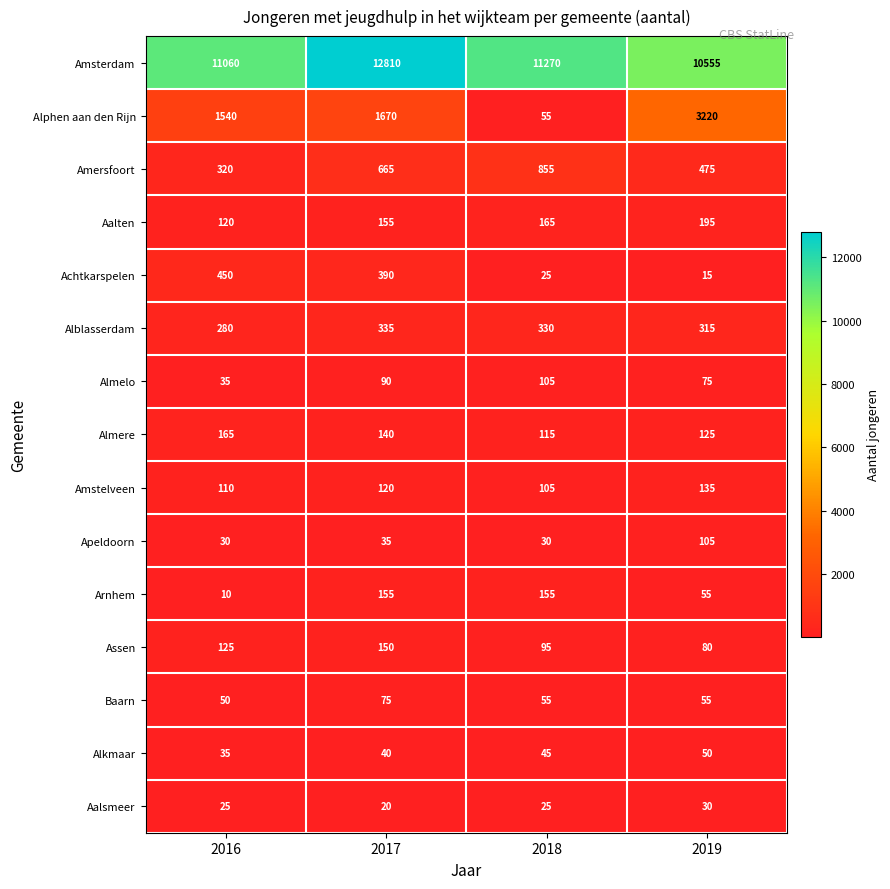

Which label corresponds to the smallest value in the chart?

2016